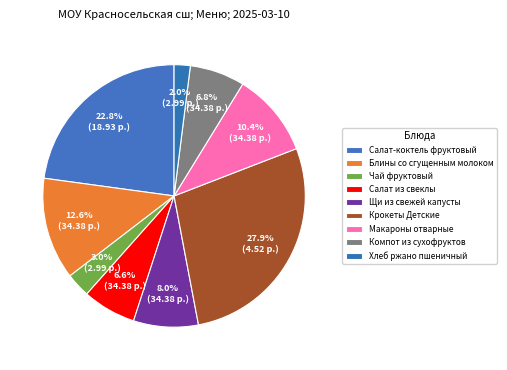

Count the number of slices in the pie.

9